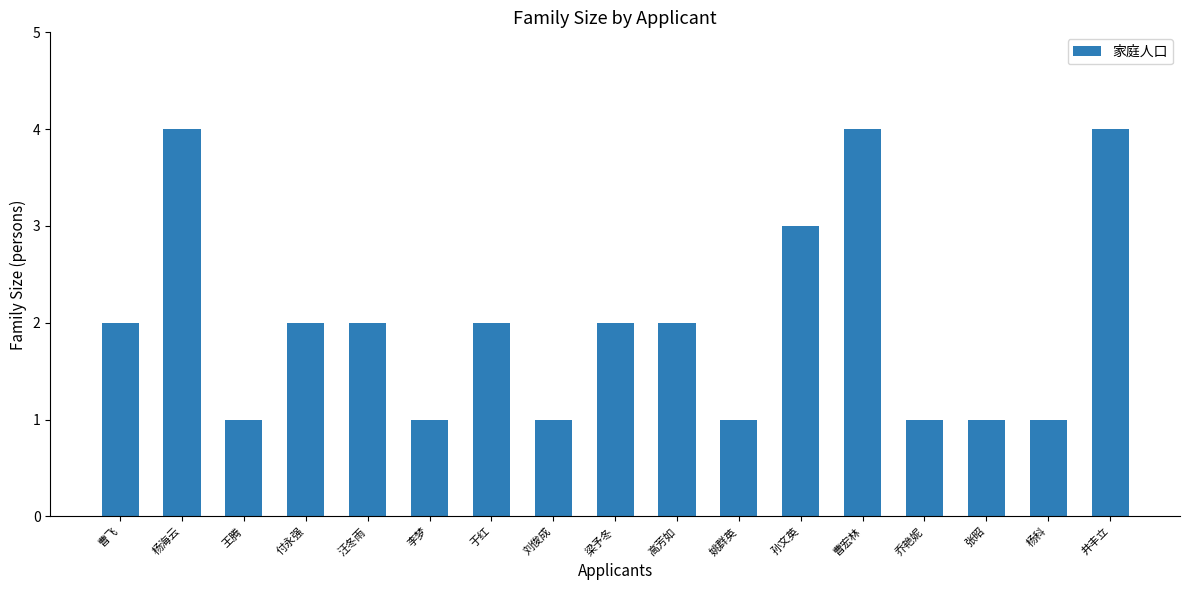

What is the change in value from 李梦 to 高芳如?

+1